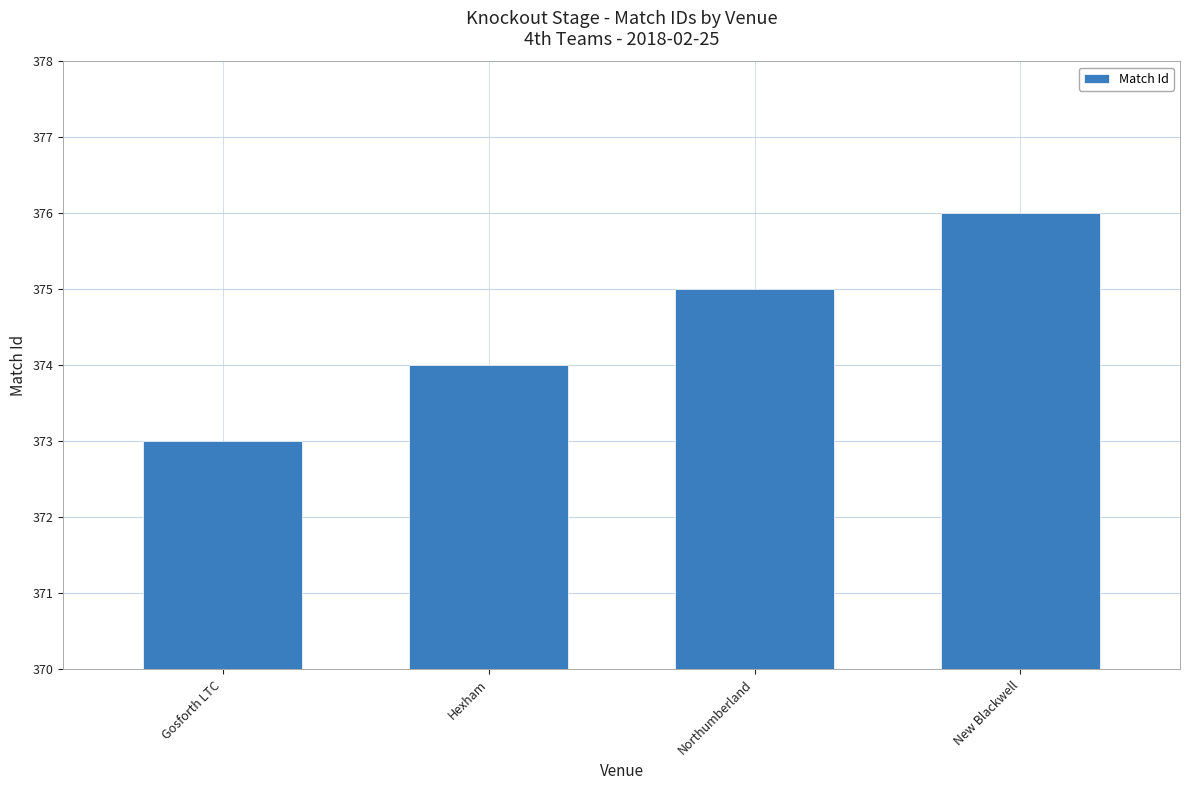

How many bars are there in total?

4